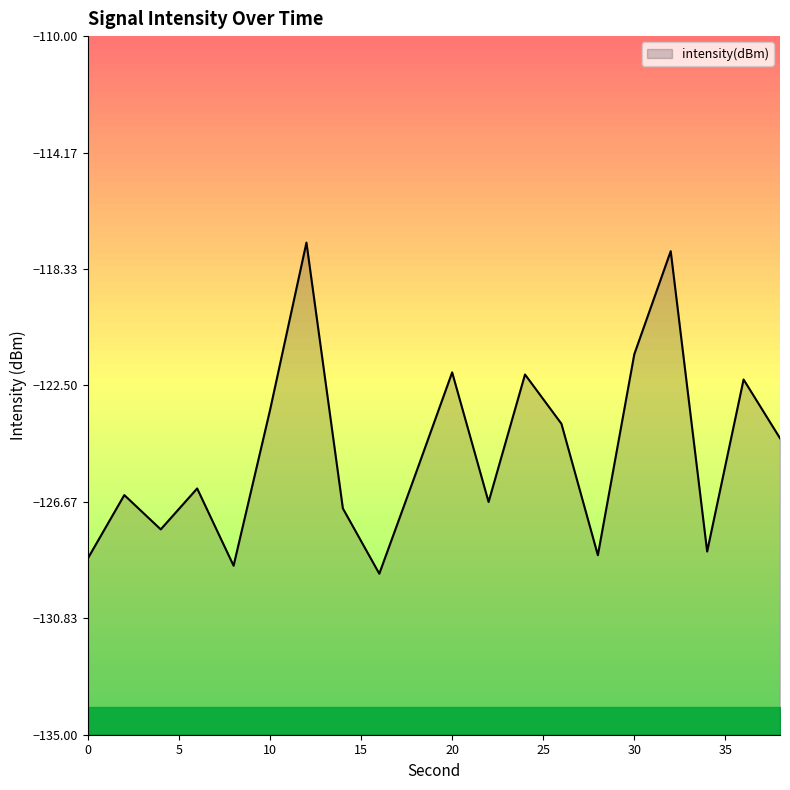

List the labels in order of value, largest first.

12, 32, 30, 20, 24, 36, 10, 26, 38, 18, 6, 2, 22, 14, 4, 34, 28, 0, 8, 16